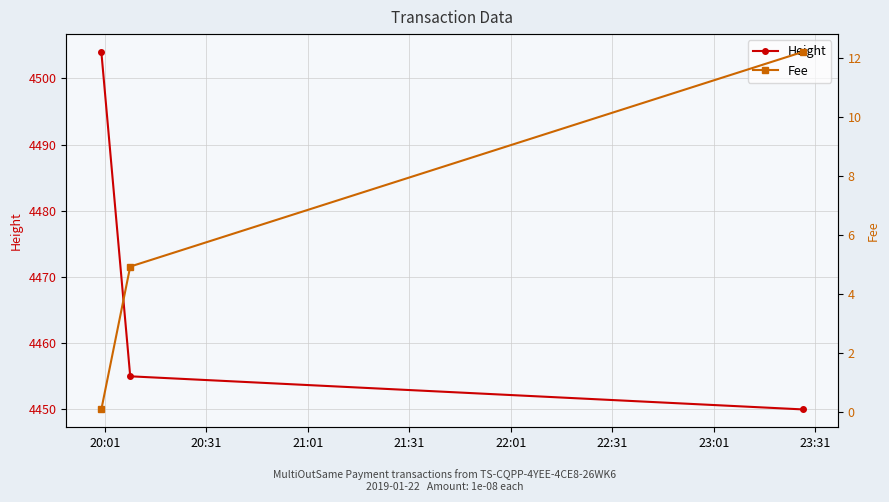

What is the maximum value for Height?

4504